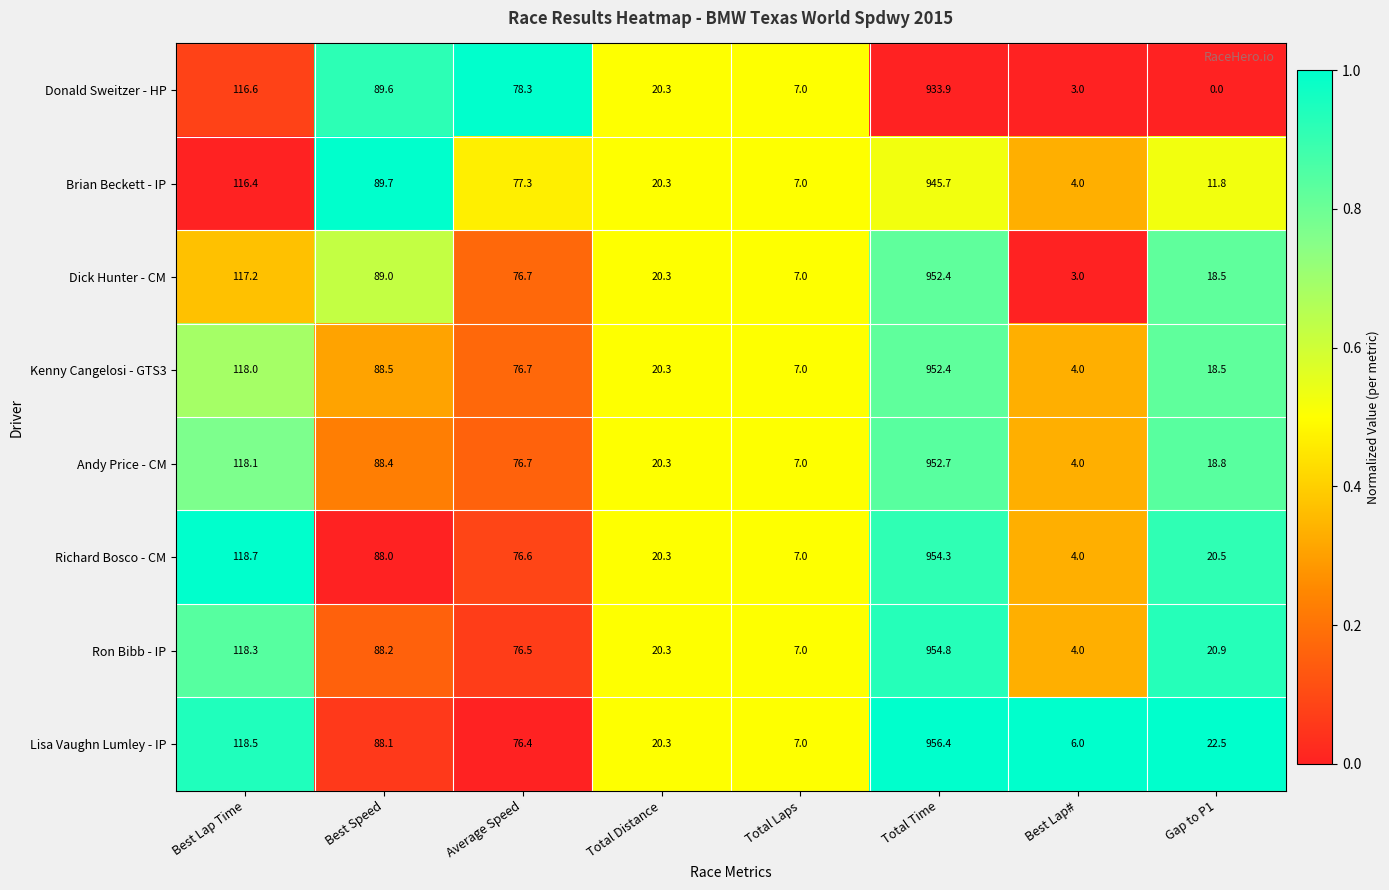

Which series has the largest range (max minus min)?

Ron Bibb - IP